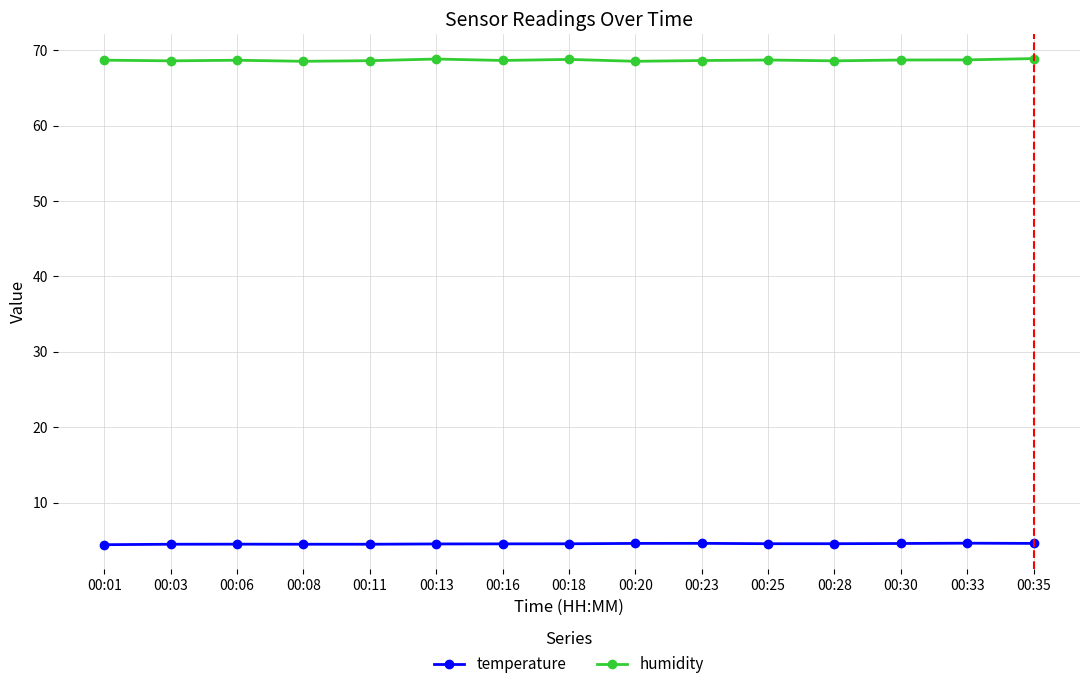

At how many categories does at least one series exceed 5?

15